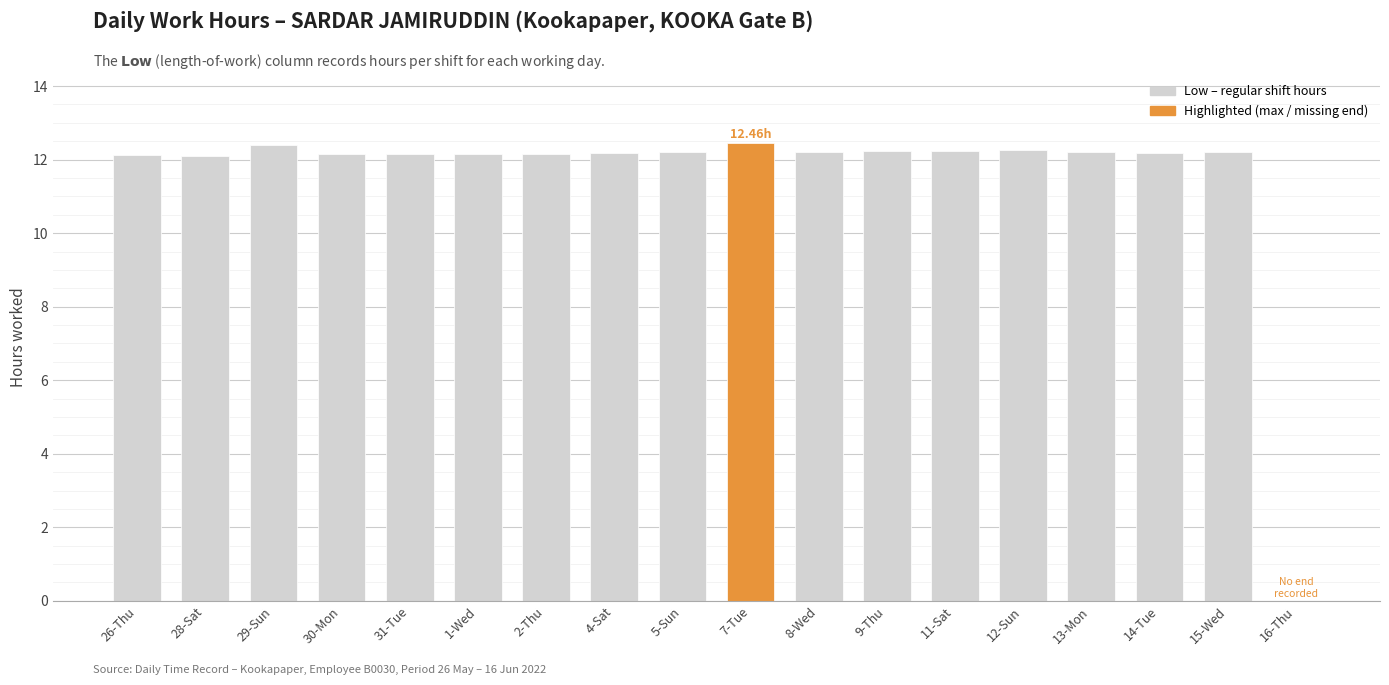

Which label corresponds to the smallest value in the chart?

16-Thu